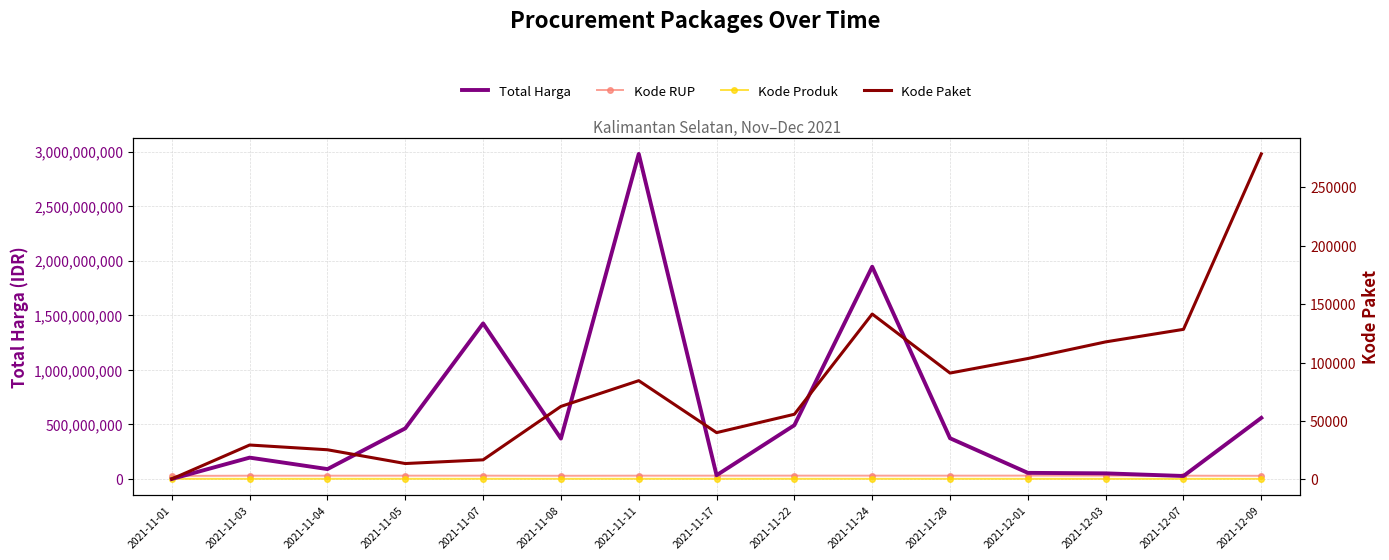

How many data points in Kode RUP are above 30363247?

7